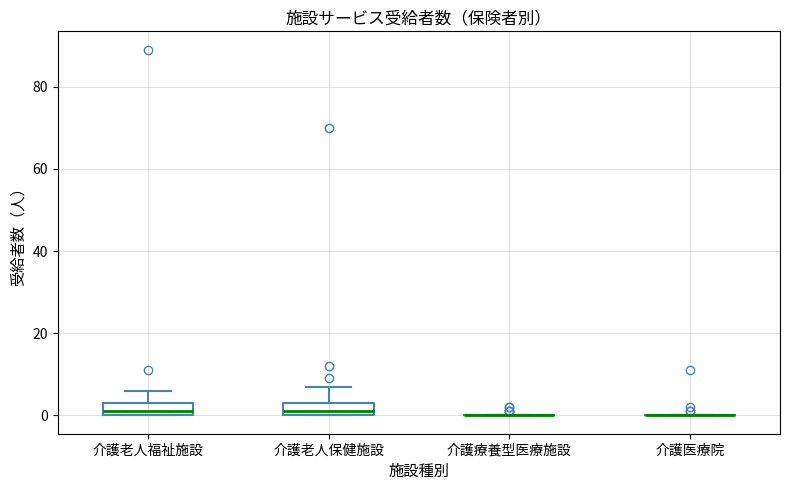

Reading left to right, transcribe this box plot: for each box, give where its median line is, the range the box spans, and where its two whiskers end, as read against the y-axis. The values are not printed on the chart, so give them approximately, as read against the axis.

介護老人福祉施設: median 2, box 0 to 4, whiskers 0 to 6
介護老人保健施設: median 2, box 0 to 4, whiskers 0 to 8
介護療養型医療施設: box collapsed to a line at 0, whiskers 0 to 0
介護医療院: box collapsed to a line at 0, whiskers 0 to 0